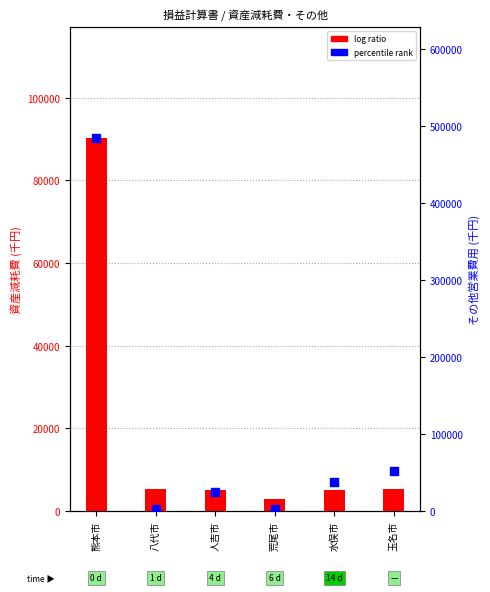

At how many categories does at least one series exceed 265713?

1